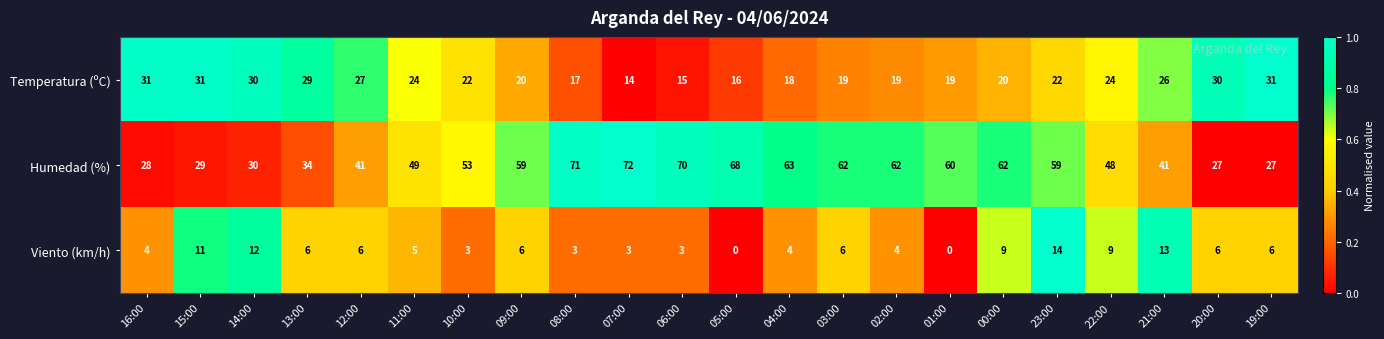

How many distinct data groups are displayed?

3